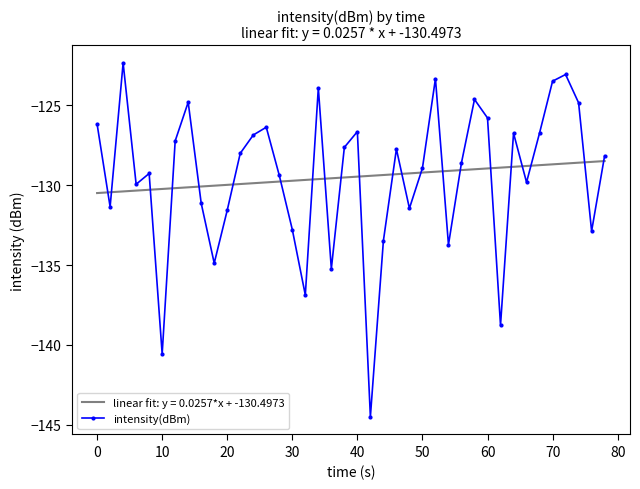

Which series has the largest range (max minus min)?

intensity(dBm)